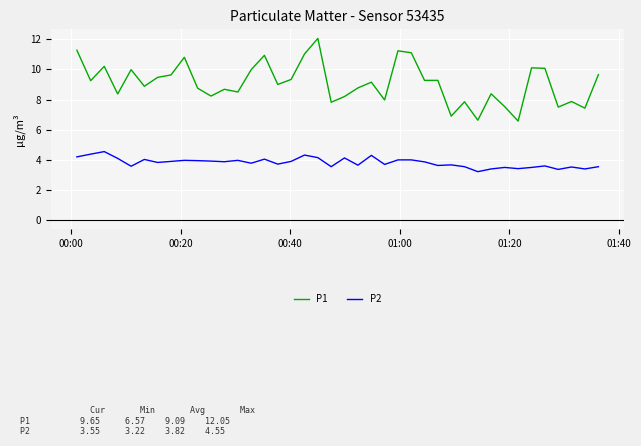

What is the difference between the maximum and minimum values in the P1 series?

5.5